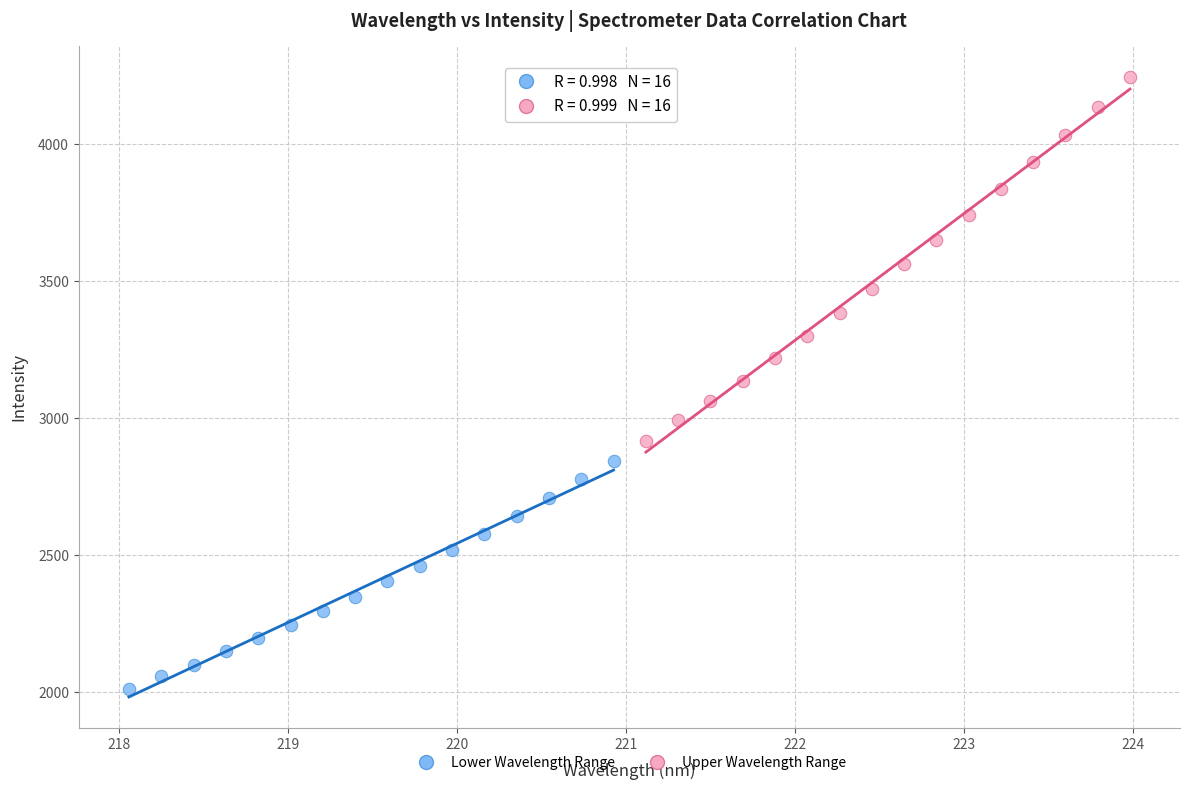

Which series contains the highest Y value?

Upper Wavelength Range